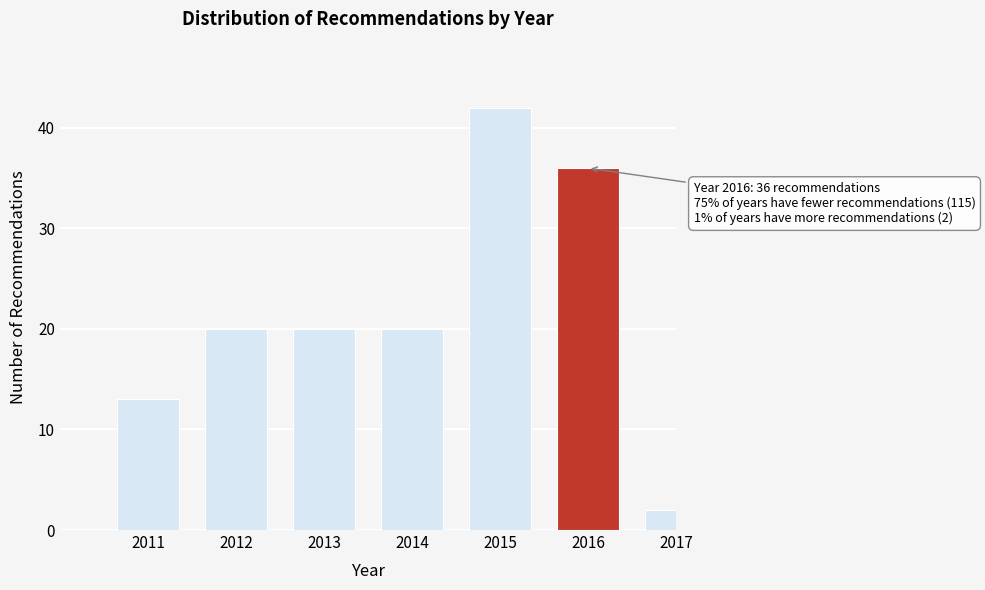

Reading left to right, extract all data points from this chart.

13	20	20	20	42	36	2